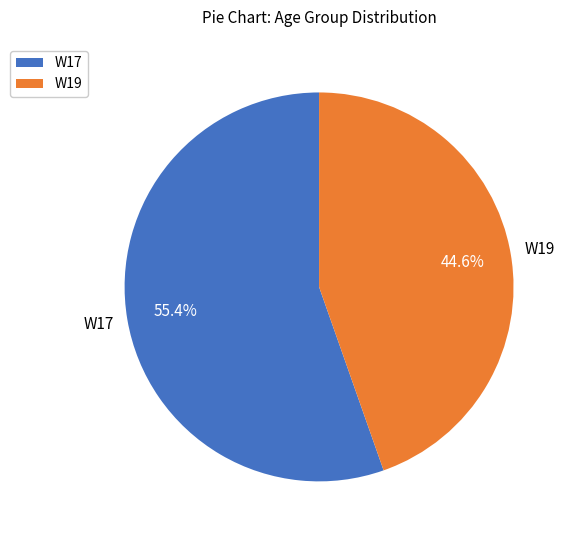

Which slice represents more than half of the pie?

W17